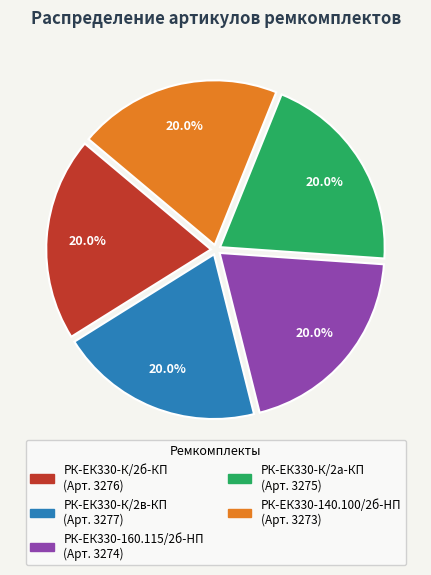

What percentage is NOT represented by РК-ЕК330-К/2а-КП?

80.0%